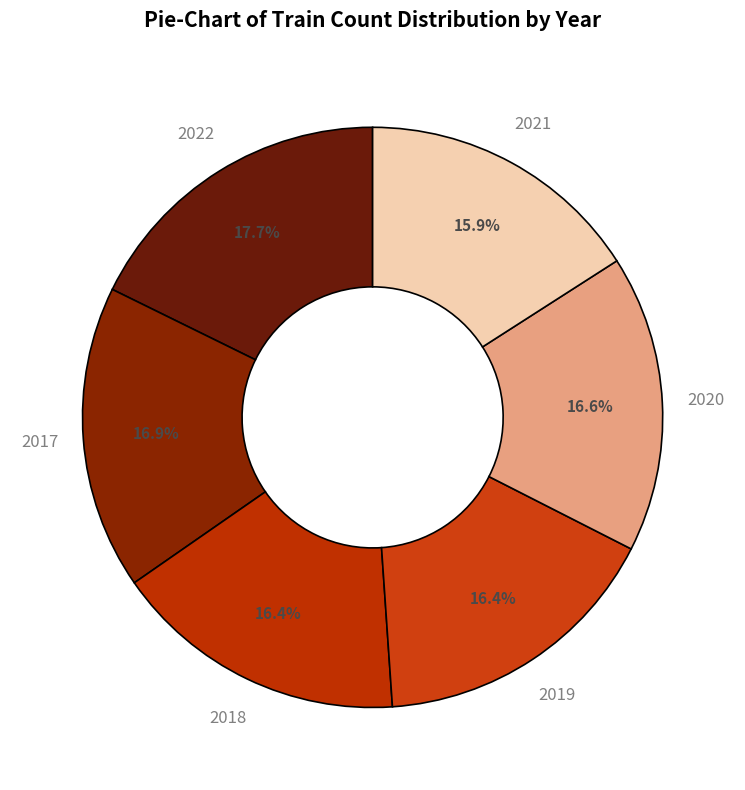

The 2020 slice represents 24% of the pie. True or false?

False